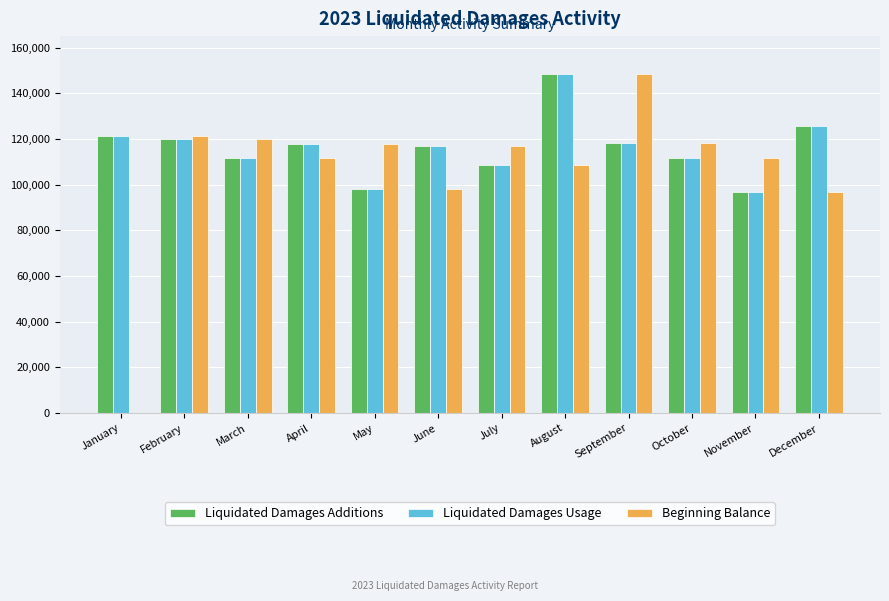

What is the highest value of the Liquidated Damages Usage series?

148333.0